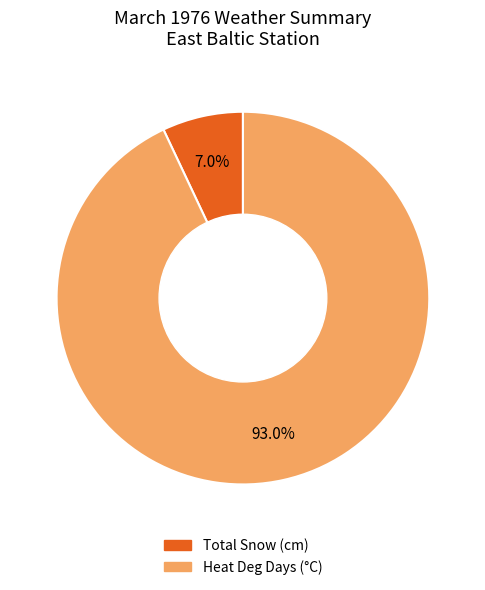

Is there any slice that represents more than half of the pie?

Yes